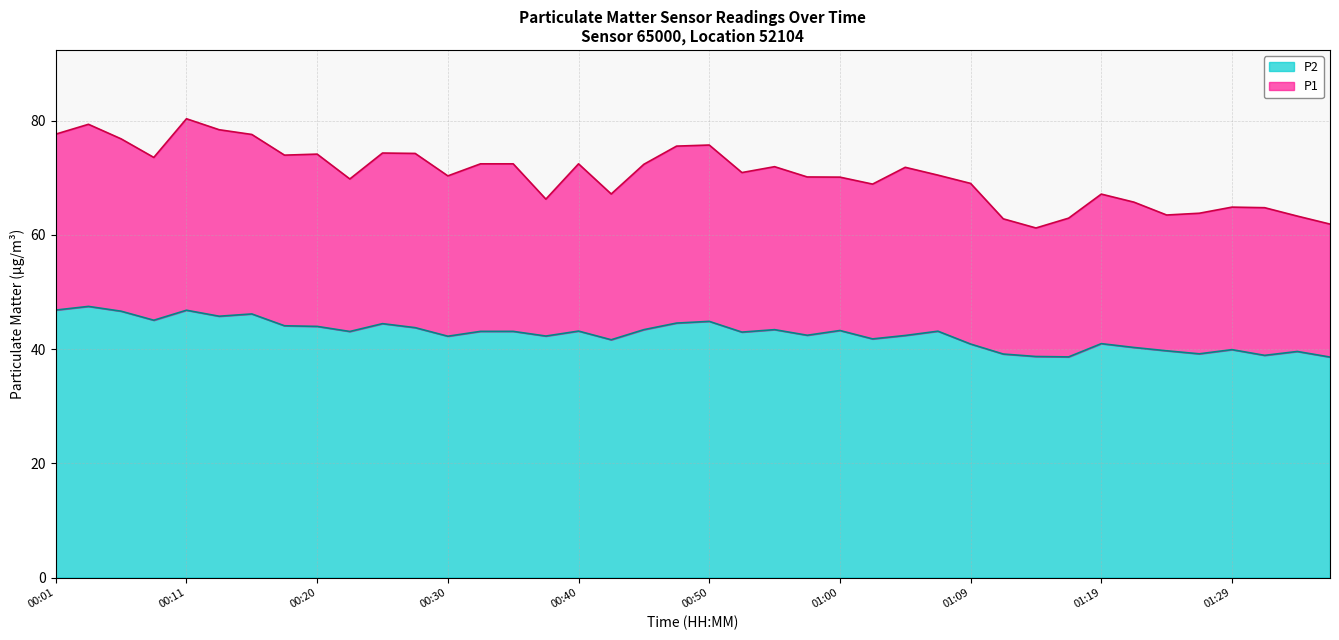

List the series in order of their overall mean, lowest first.

P2, P1